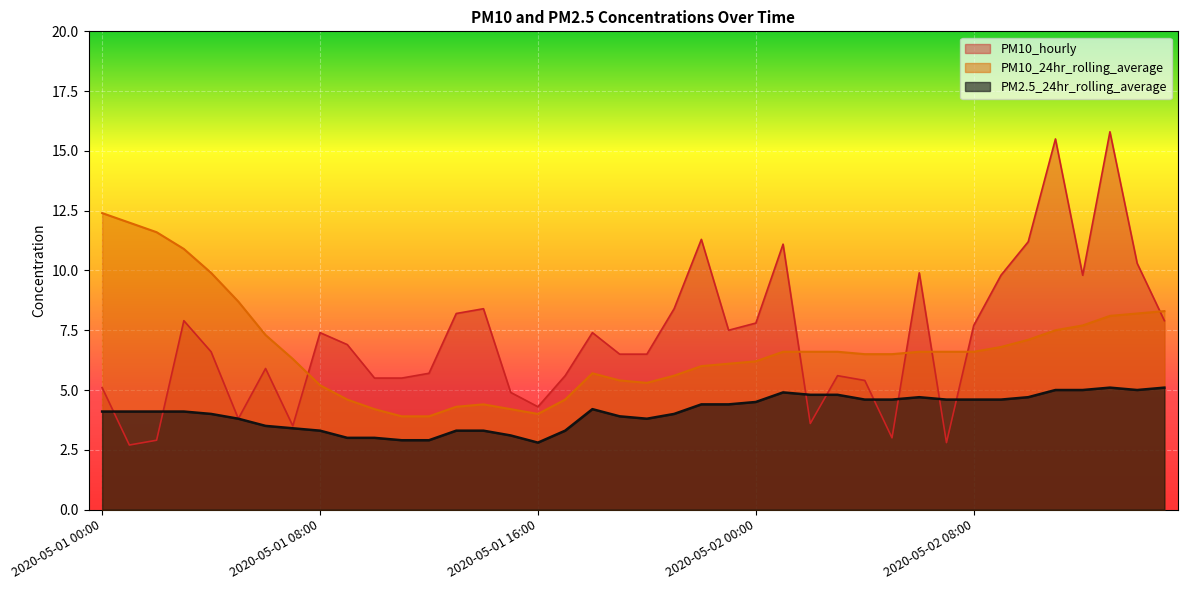

Is it true that PM10_24hr_rolling_average equals 8.1 at 2020-05-02 13:00?

True